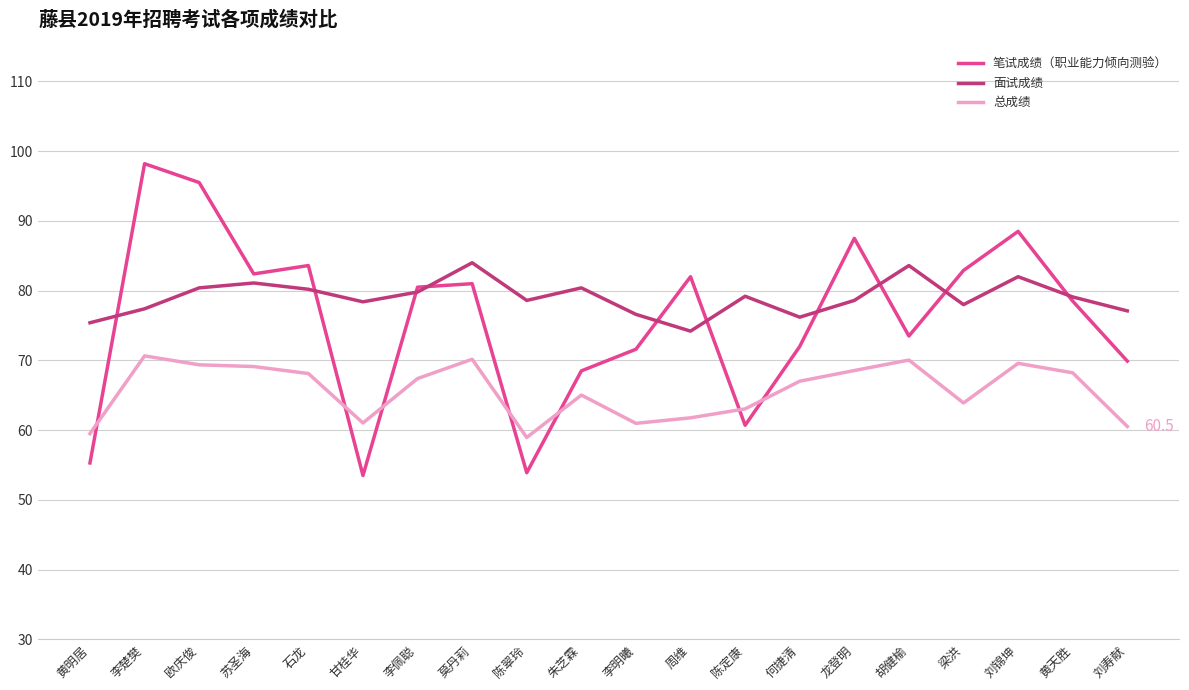

Is it true that 笔试成绩（职业能力倾向测验） equals 137.8 at 欧庆俊?

False